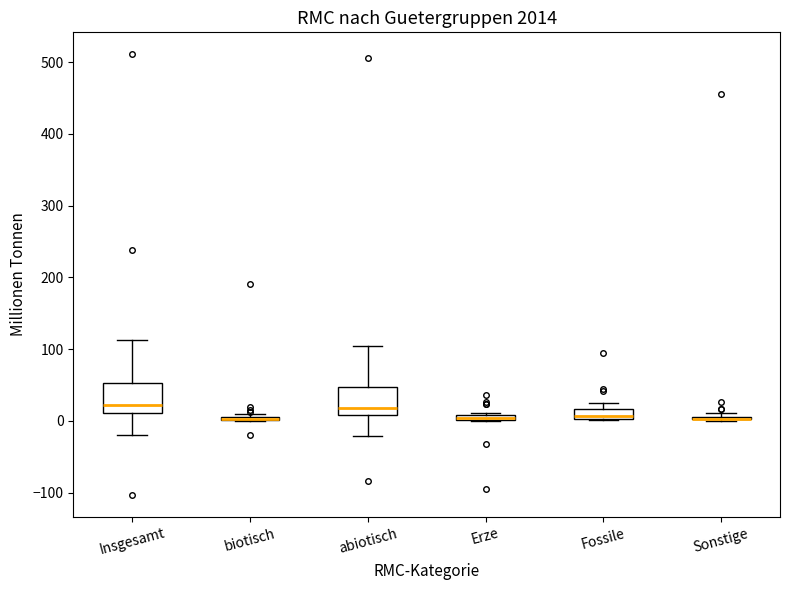

Where is the lower edge of the box for Erze on the y-axis? The values are not printed on the chart, so give them approximately, as read against the axis.

0